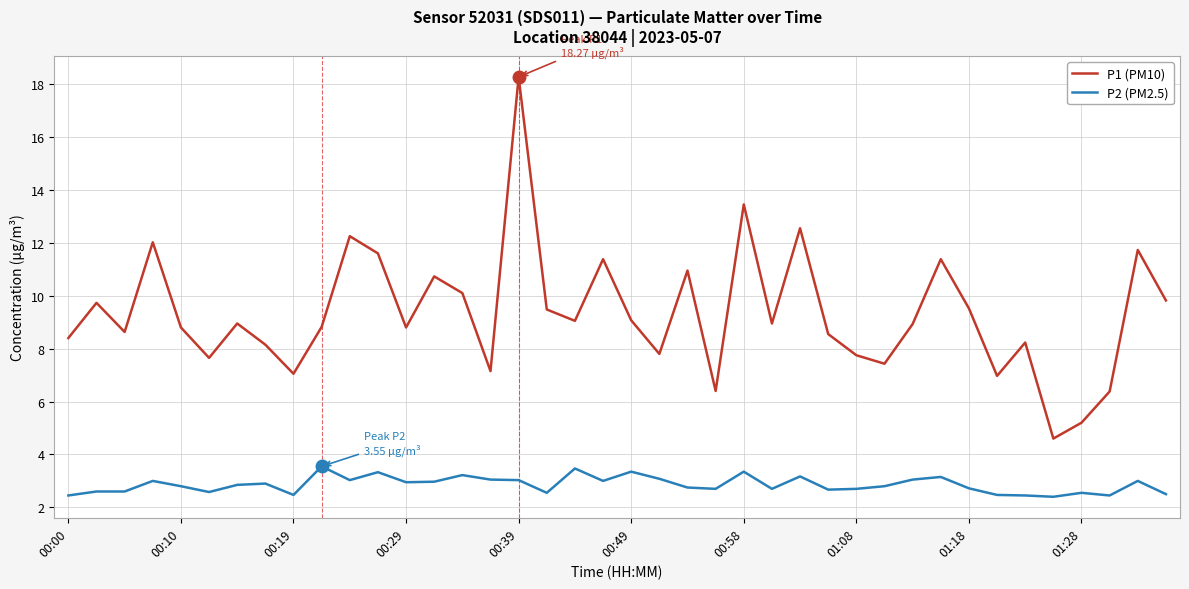

Which series has the largest range (max minus min)?

P1 (PM10)